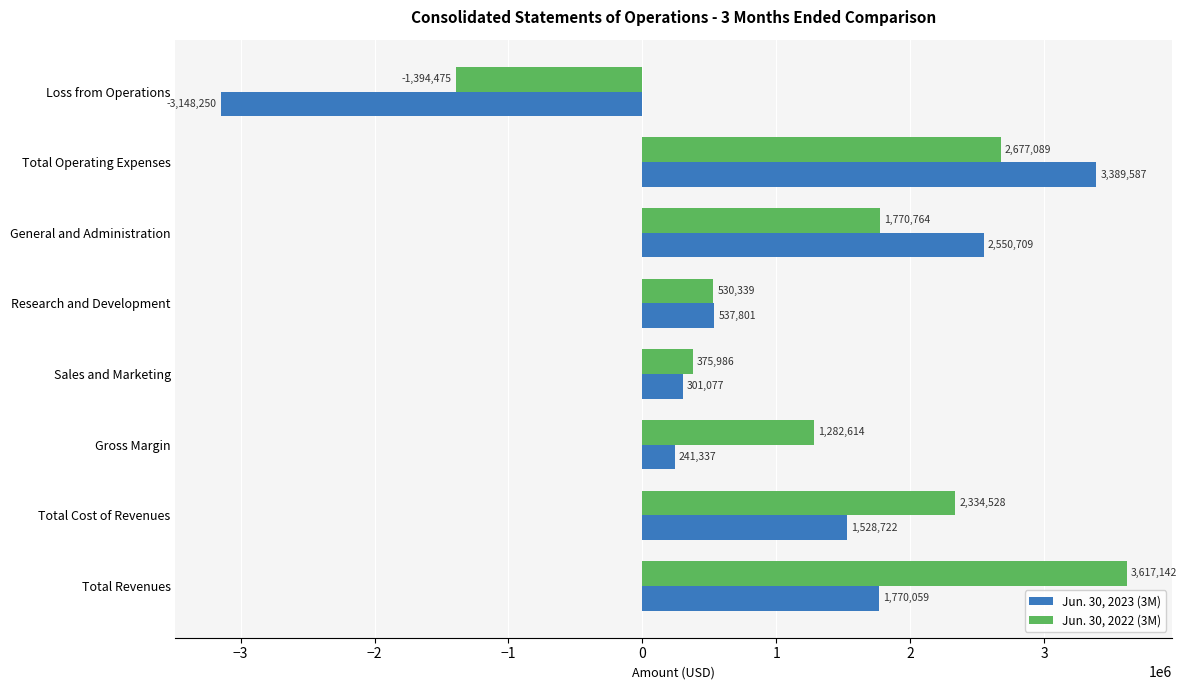

At which category does the chart reach its minimum across all series?

Loss from Operations